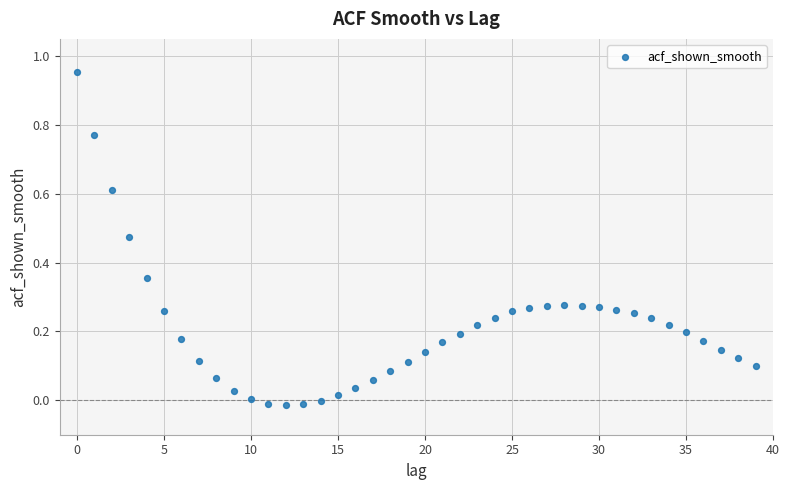

Count the number of points in this scatter plot.

40